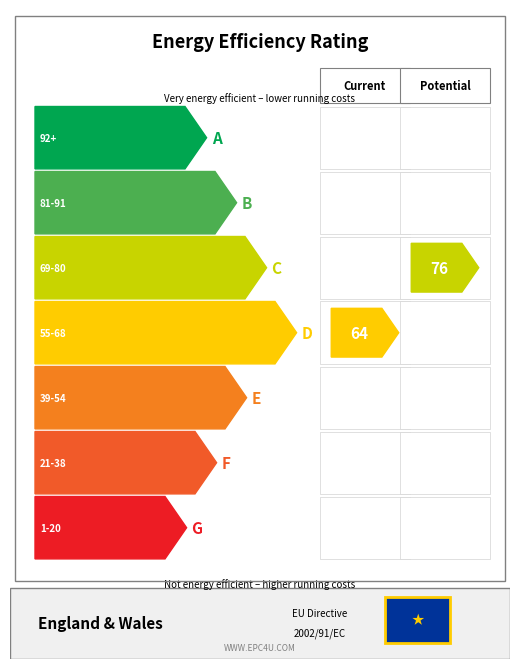

Which has a higher value, 50-54 or 45-49?

50-54